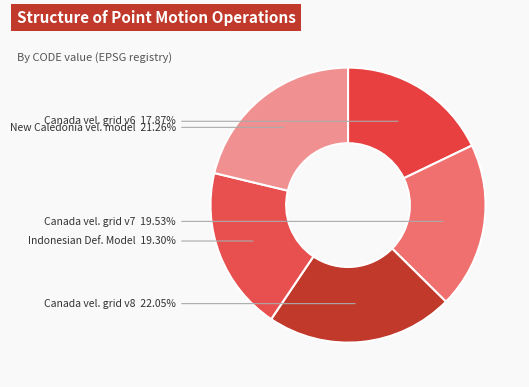

What is the largest slice in the pie chart?

Canada vel. grid v8